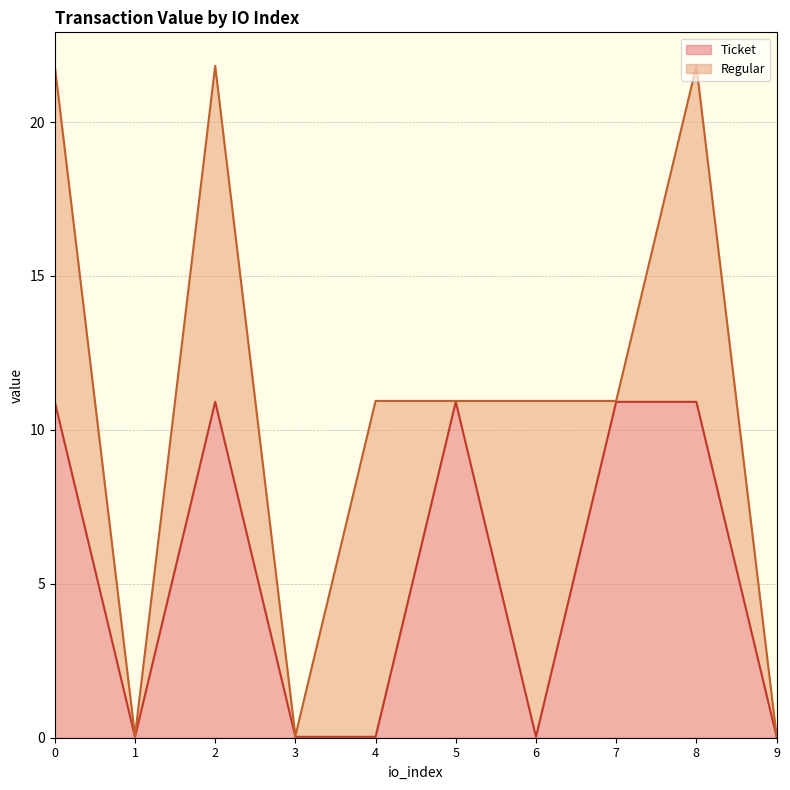

What is the value of the 9th point from the left?

10.9